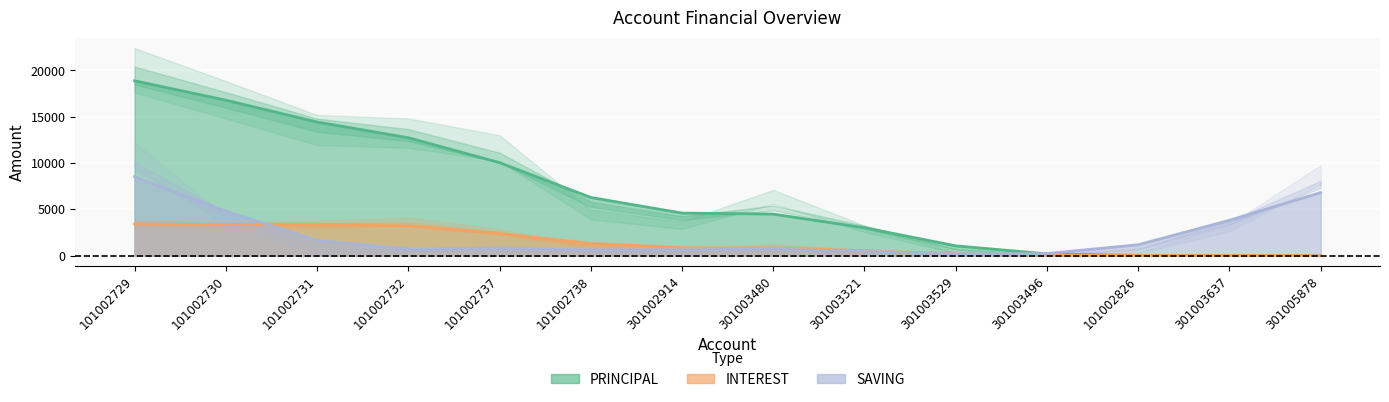

Is the value of INTEREST at 101002731 greater than the value of SAVING at 301003637?

Yes